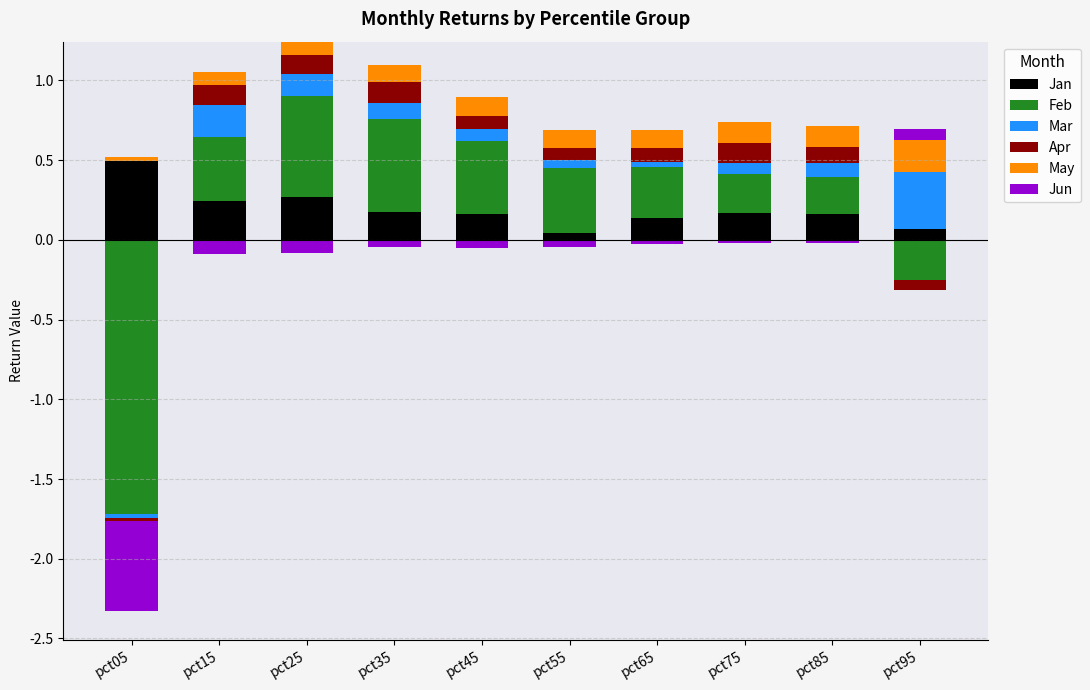

What is the total value across all series at pct85?

0.7